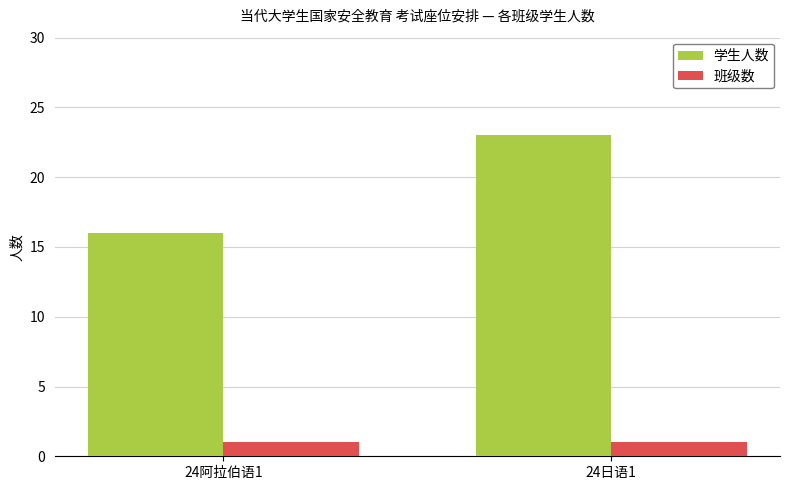

What is the average value of the 班级数 series?

1